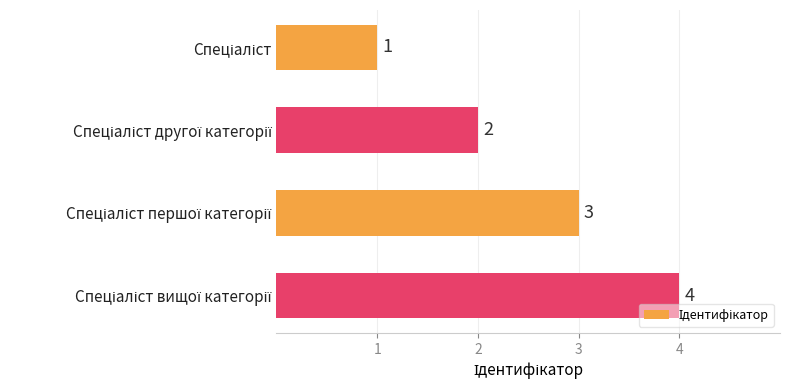

What is the smallest value displayed?

1